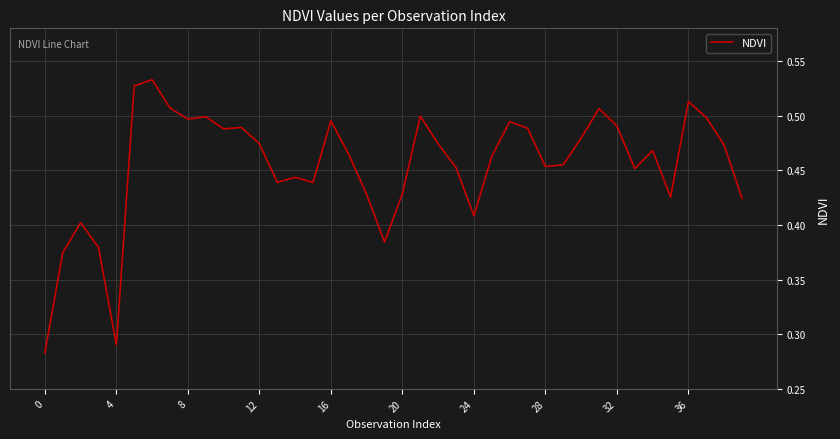

How many interior local valleys (lower than both neighbors) does the data have?

10